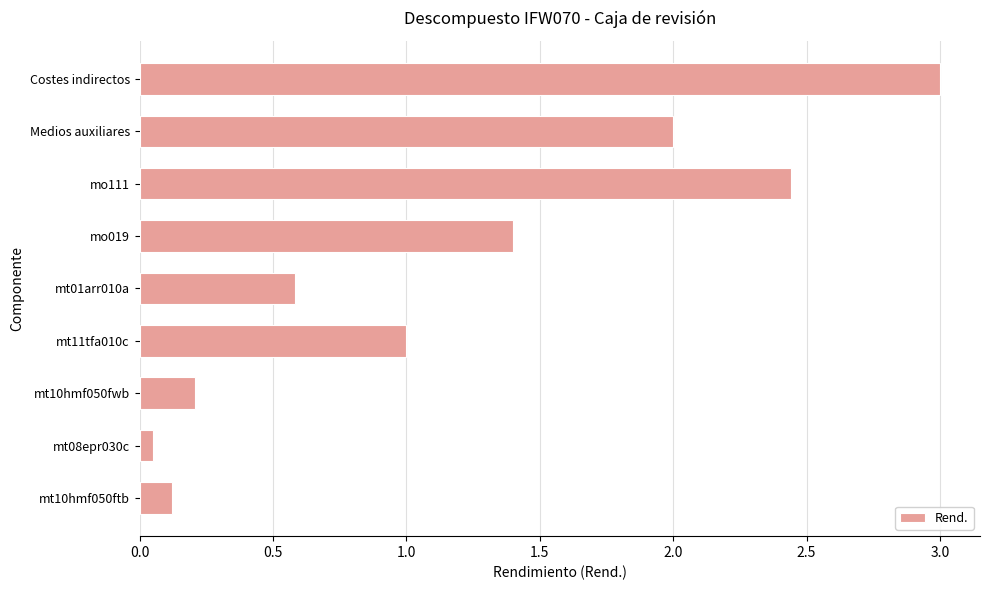

The chart shows a value of 1.8 at mt11tfa010c. True or false?

False